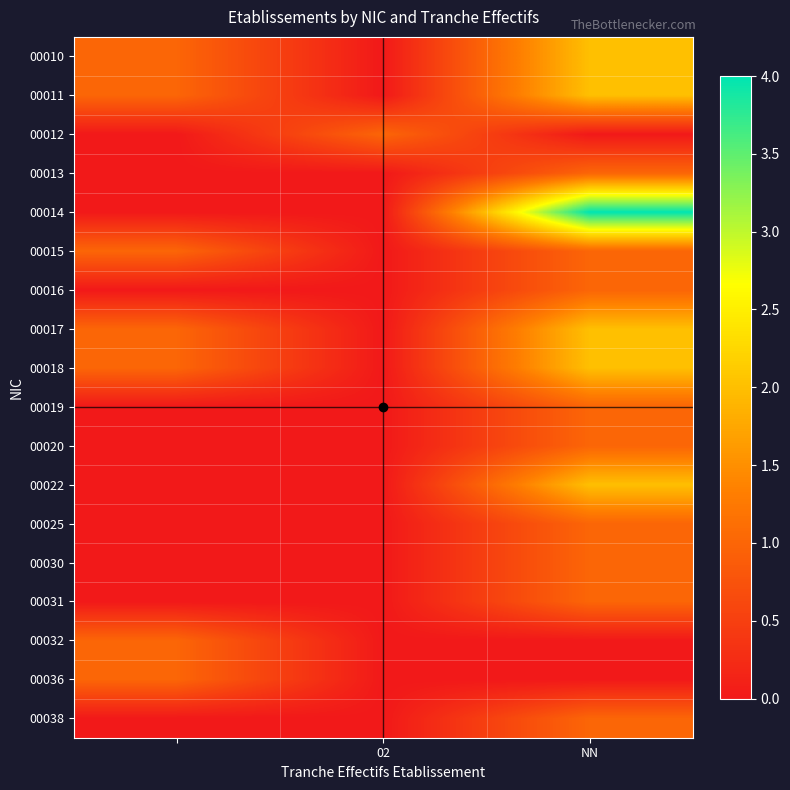

Which series has the largest total across all categories?

00014